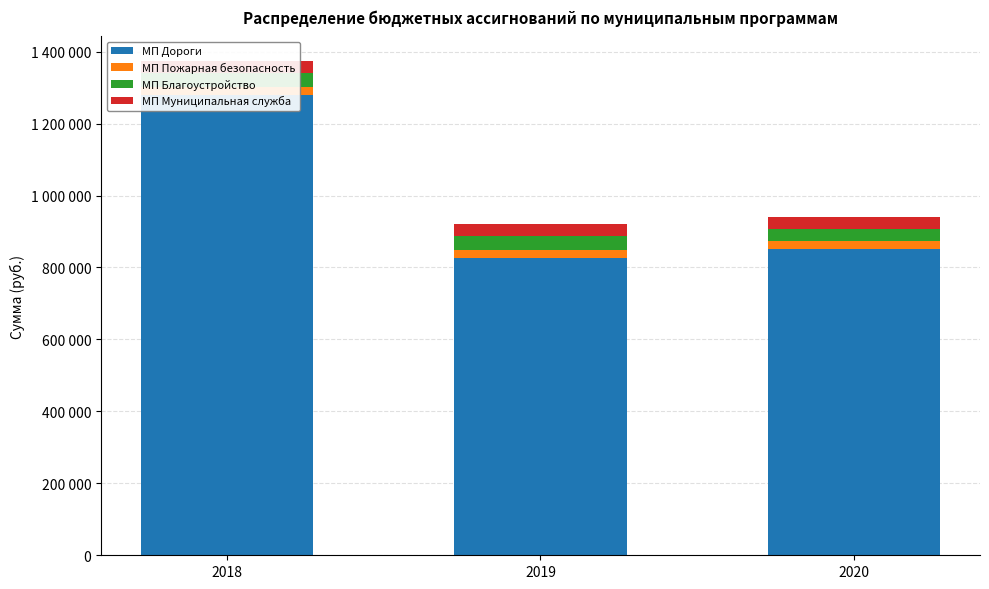

Is the value of МП Пожарная безопасность at 2018 greater than the value of МП Муниципальная служба at 2019?

No